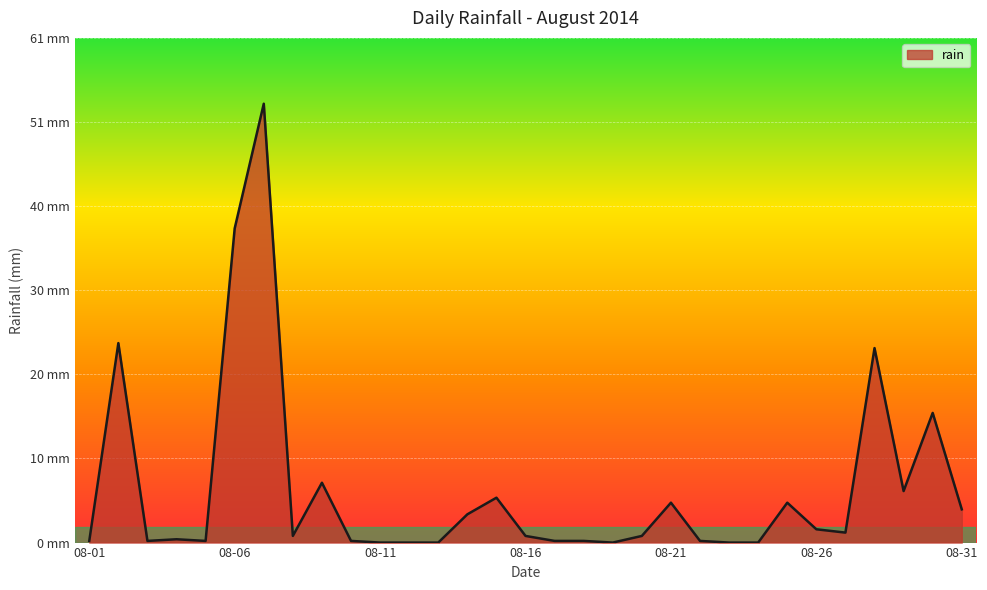

At which category does the data reach its first local valley?

2014-08-03